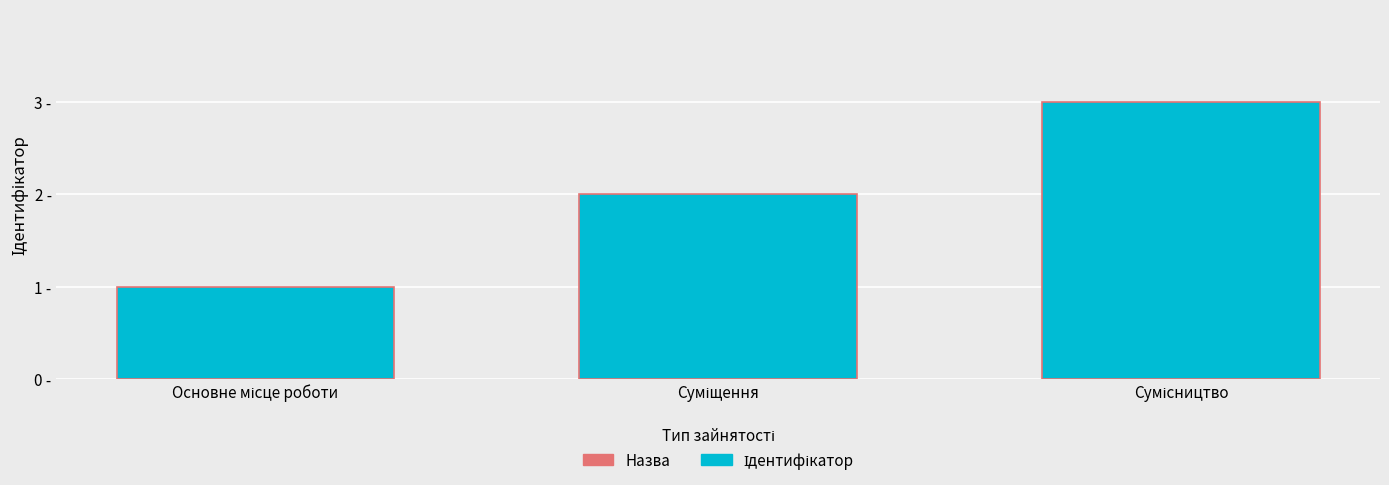

Rank the categories by value from highest to lowest.

Сумісництво, Суміщення, Основне місце роботи